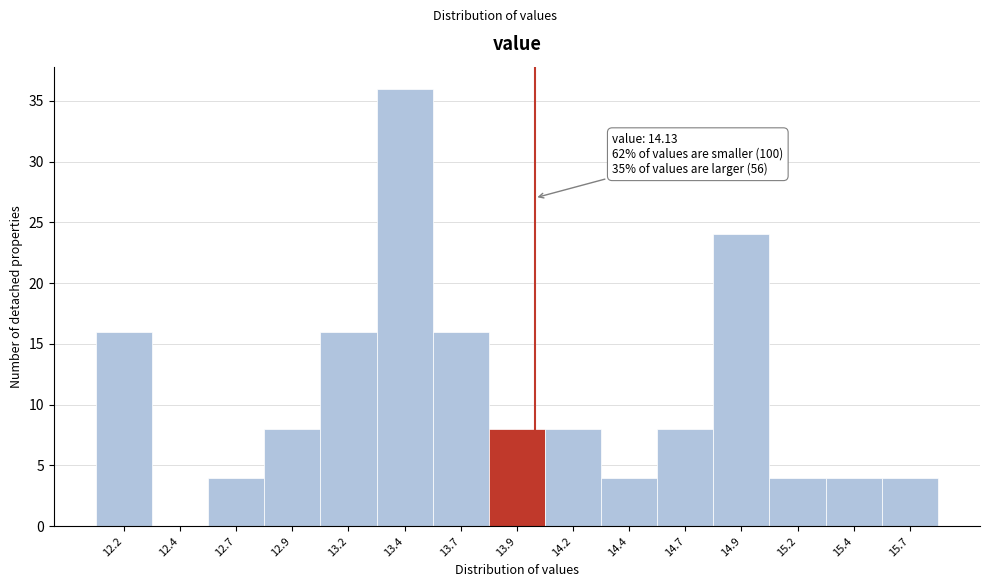

Reading right to left, extract all data points from this chart.

15.7=4	15.4=4	15.2=4	14.9=24	14.7=8	14.4=4	14.2=8	13.9=8	13.7=16	13.4=36	13.2=16	12.9=8	12.7=4	12.4=0	12.2=16